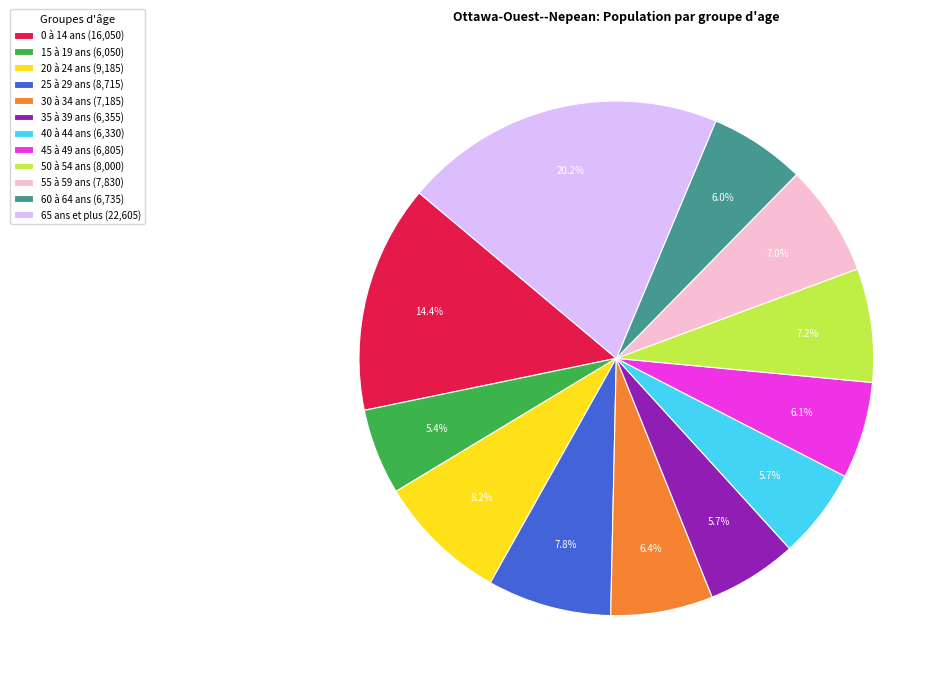

Count the number of slices in the pie.

12